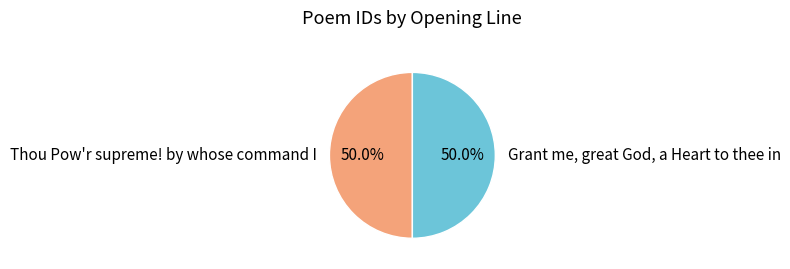

To the nearest percent, what percentage of the pie is Grant me, great God, a Heart to thee in?

50%